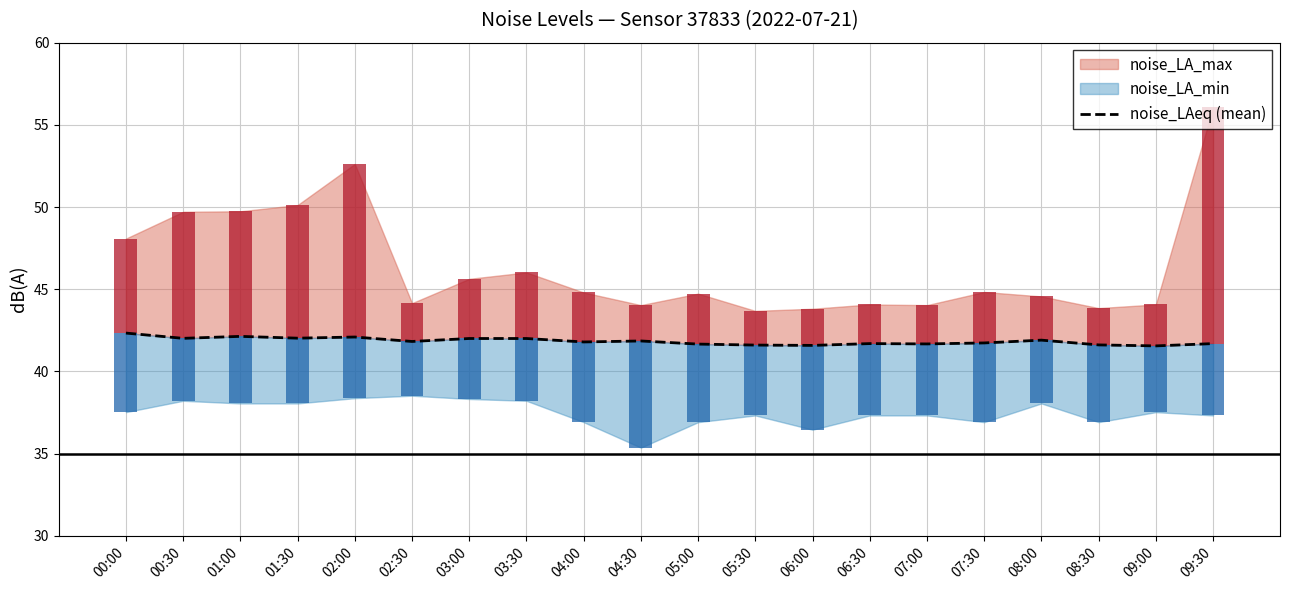

Where is the data nearest to the value 41?

09:00